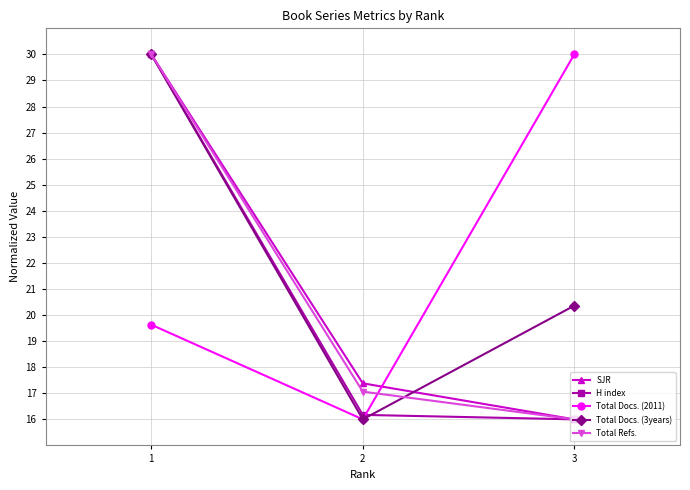

Count the Total Docs. (2011) values in the range 16 to 30.

3